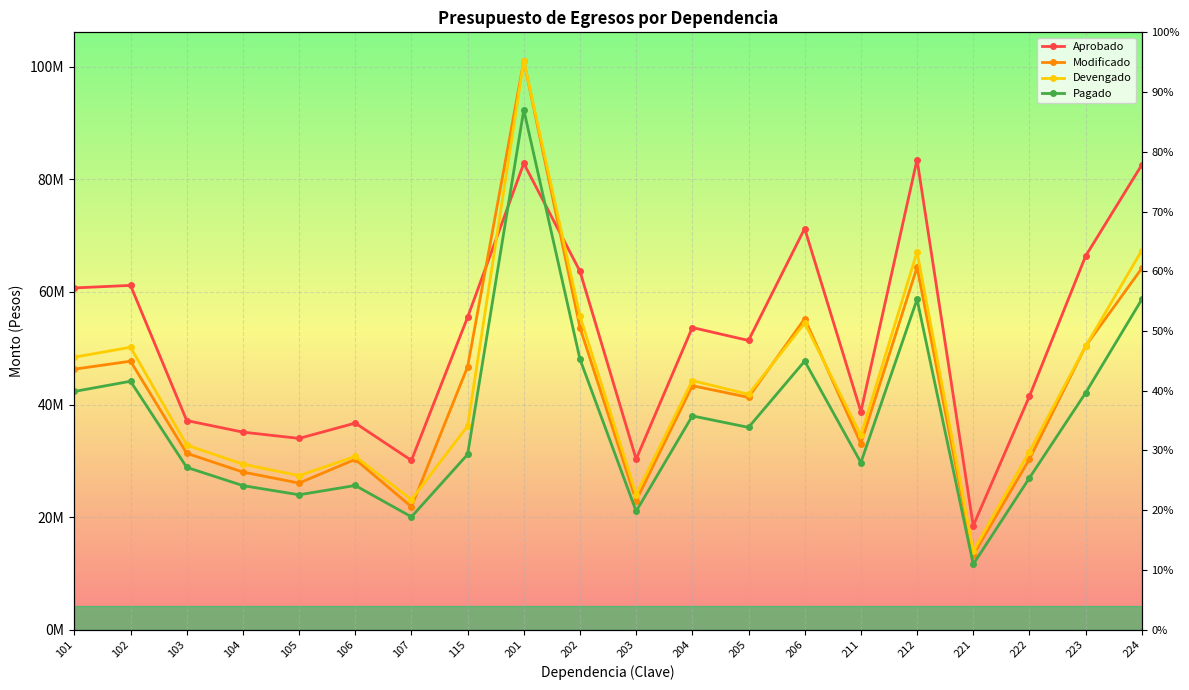

At which category does the chart reach its peak across all series?

201